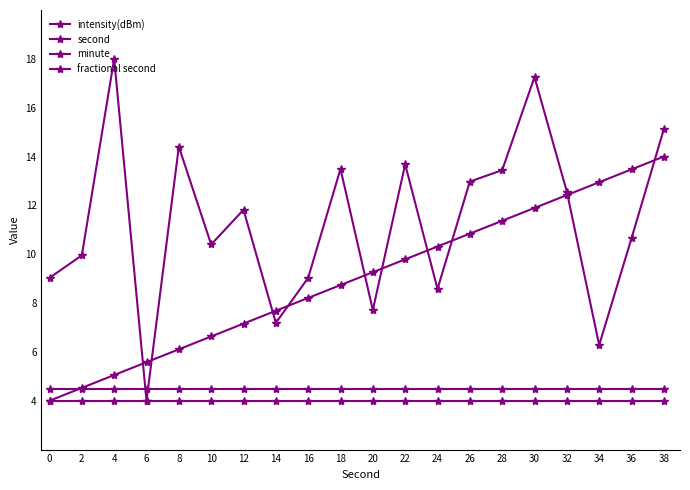

True or false: second has more than 0 points higher than both neighbors.

False